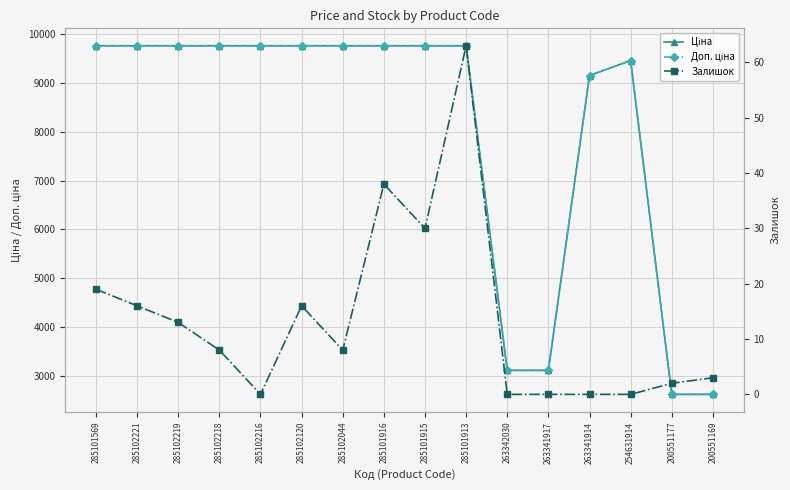

What is the difference between the maximum and minimum values in the Залишок series?

63.0